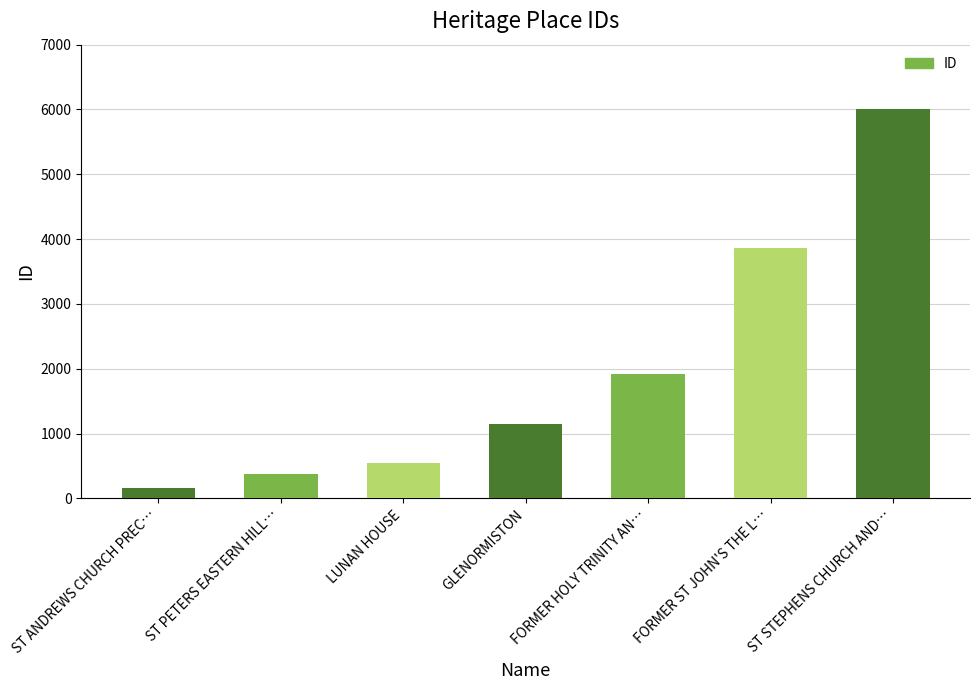

What is the label of the 5th bar from the left?

FORMER HOLY TRINITY AN…